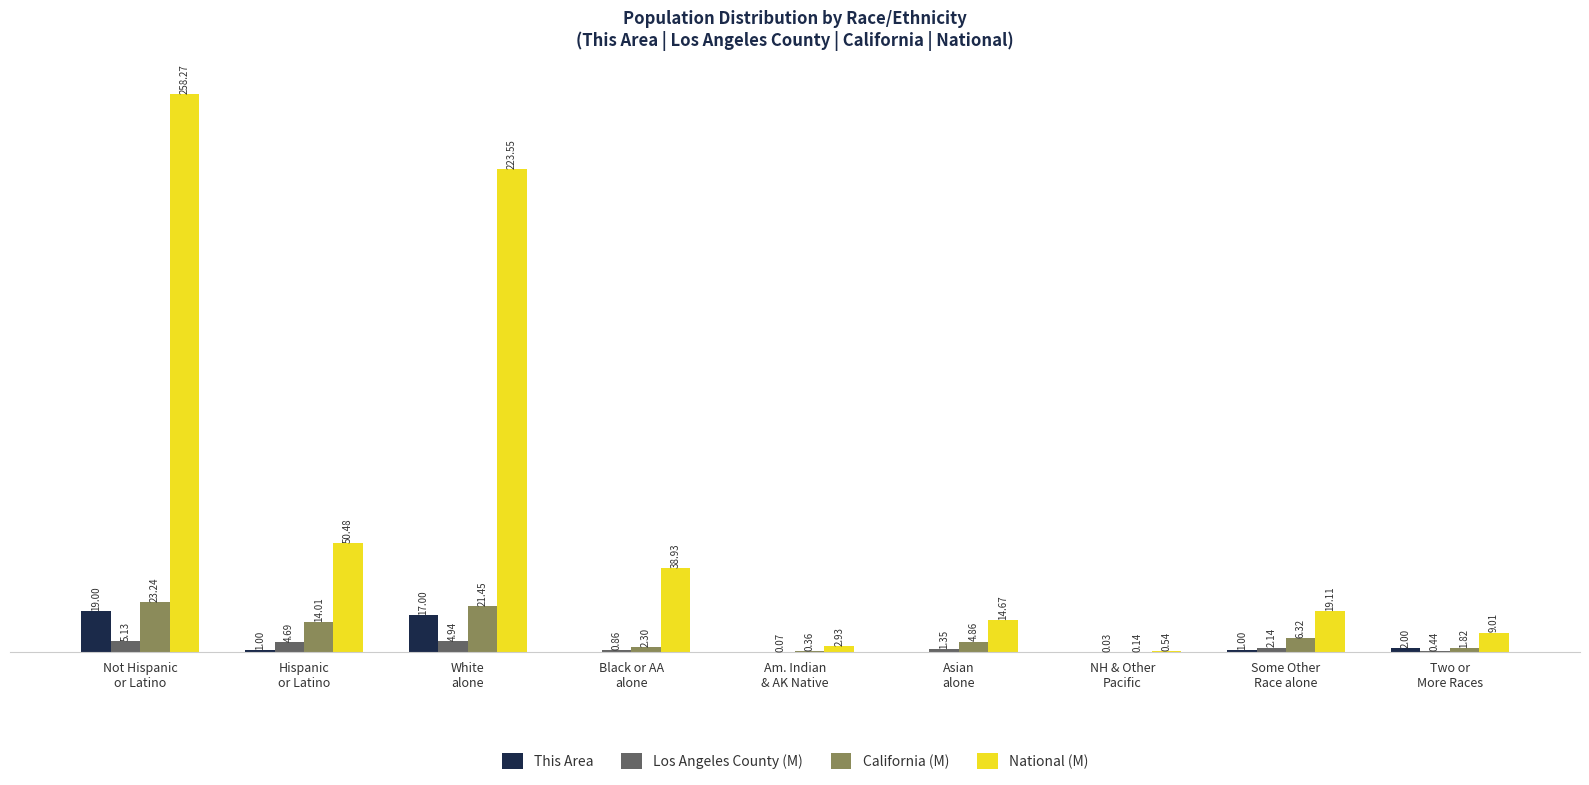

Which series has the largest total across all categories?

National (M)